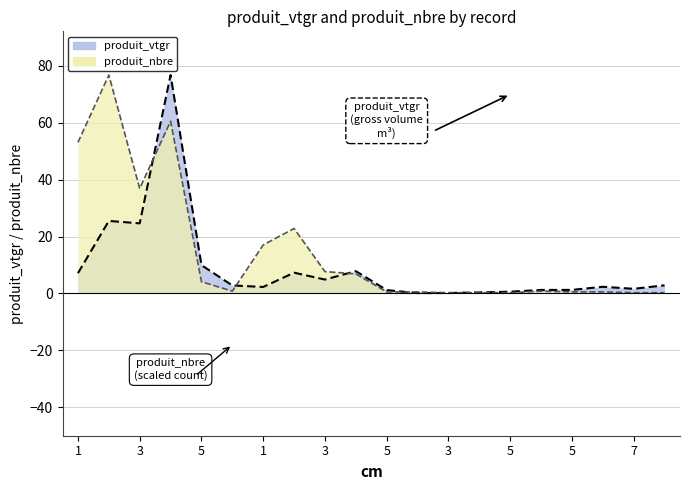

Between 7 and 3, which is larger?

7